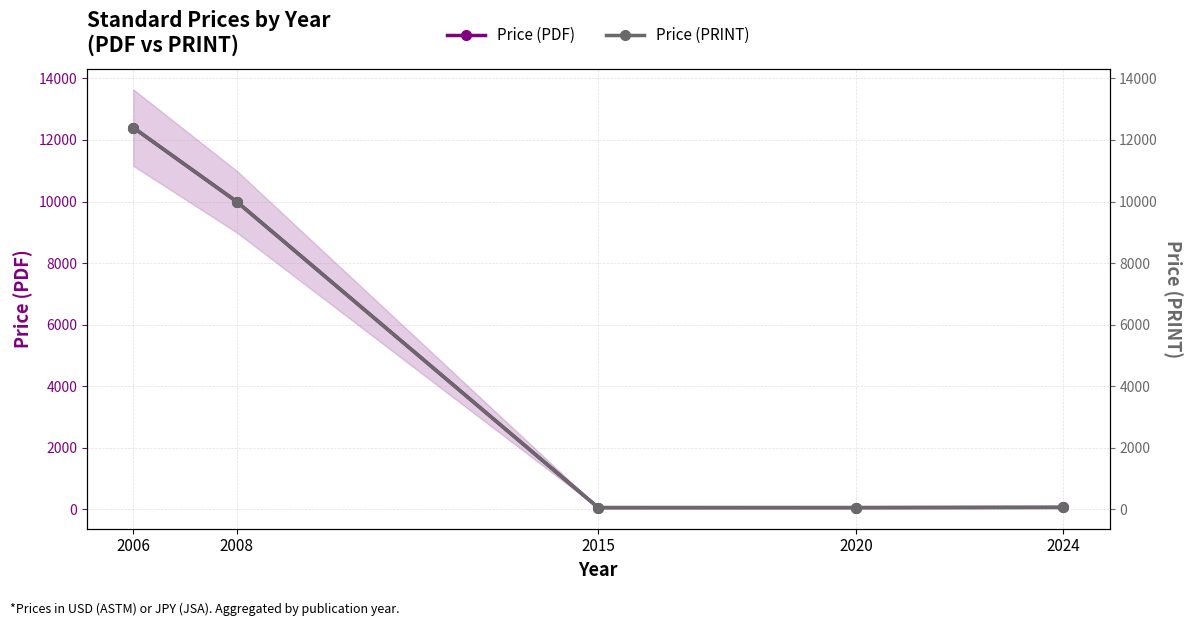

How many lines are shown in the chart?

2